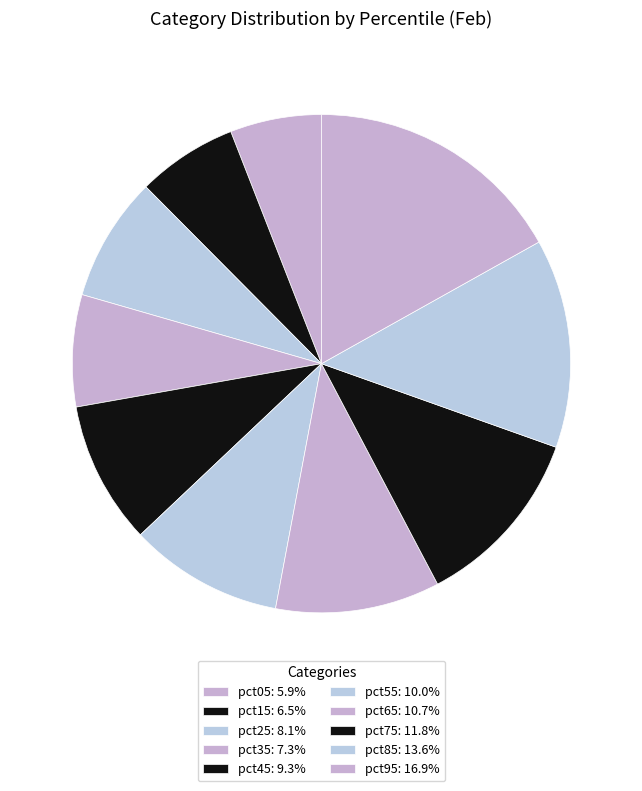

Count the number of slices in the pie.

10